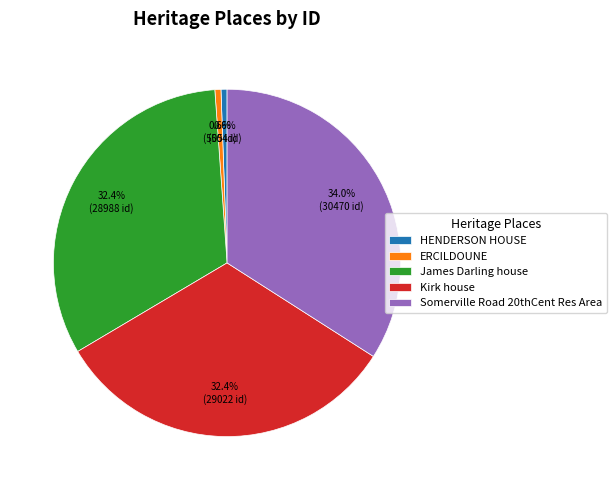

To the nearest percent, what portion does Somerville Road 20thCent Res Area represent?

34%